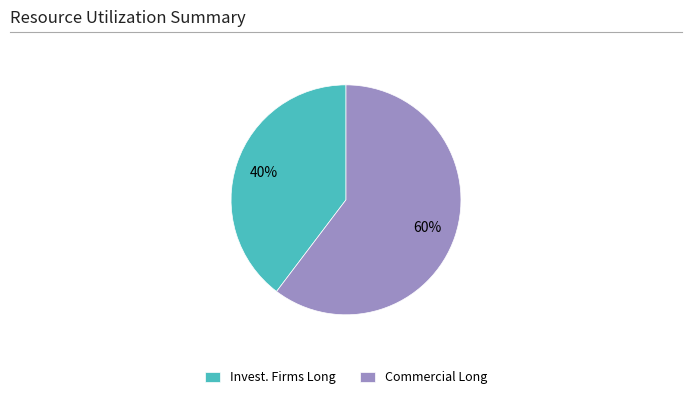

True or false: Commercial Long accounts for 49% of the total.

False